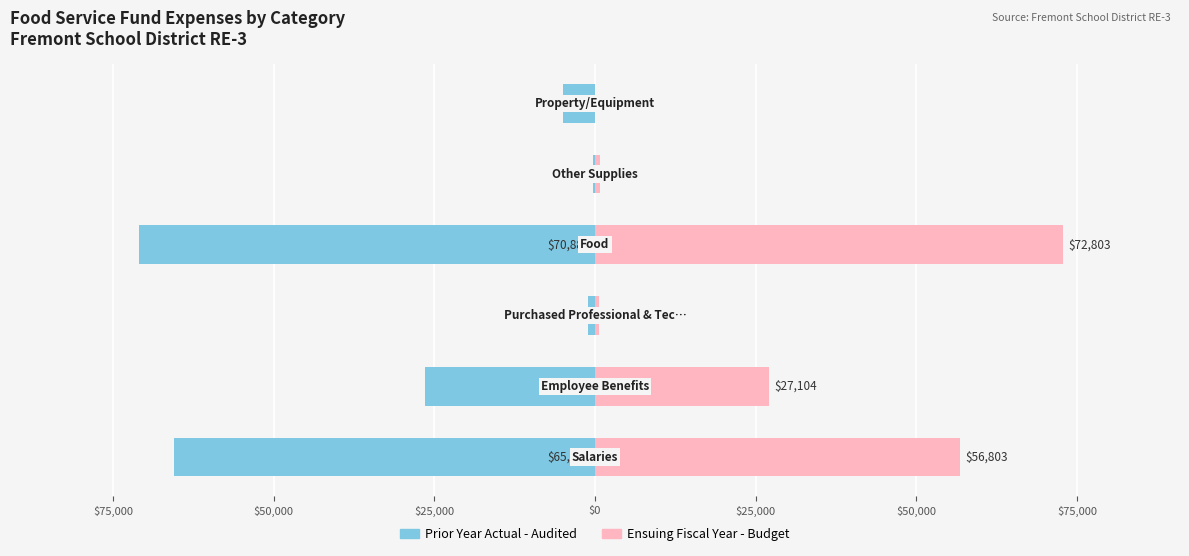

How many bars are there in total?

12